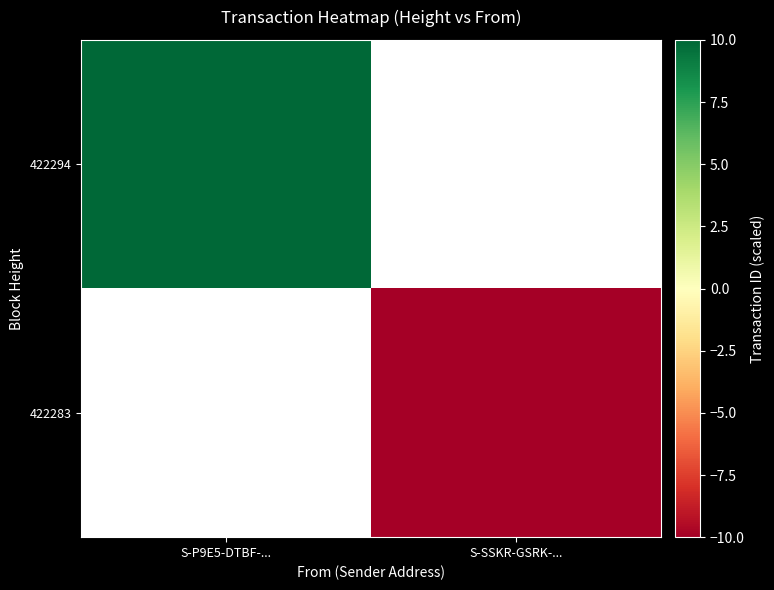

Which category has the highest value in the 422283 series?

S-P9E5-DTBF-...